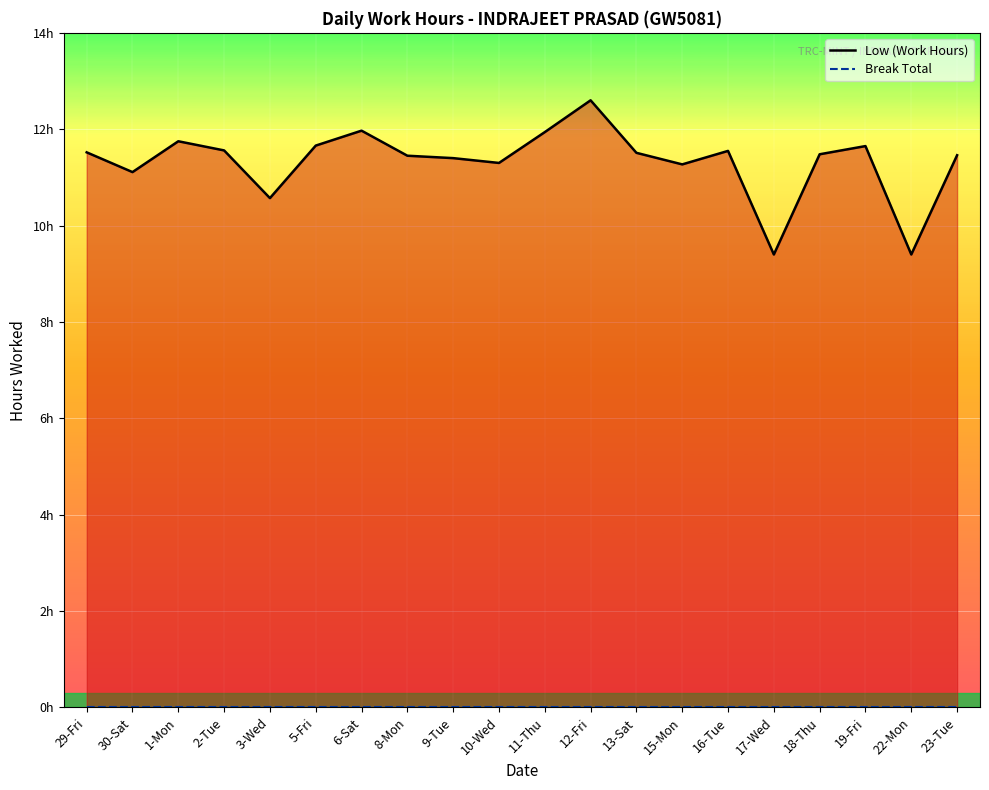

The value of Break Total at 1-Mon is 0.0. True or false?

True